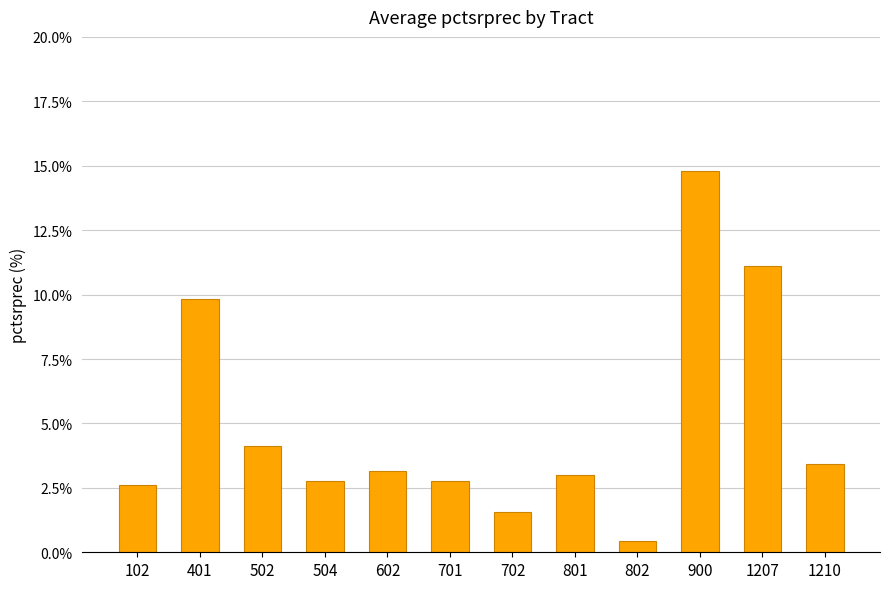

How many series are shown in this chart?

1